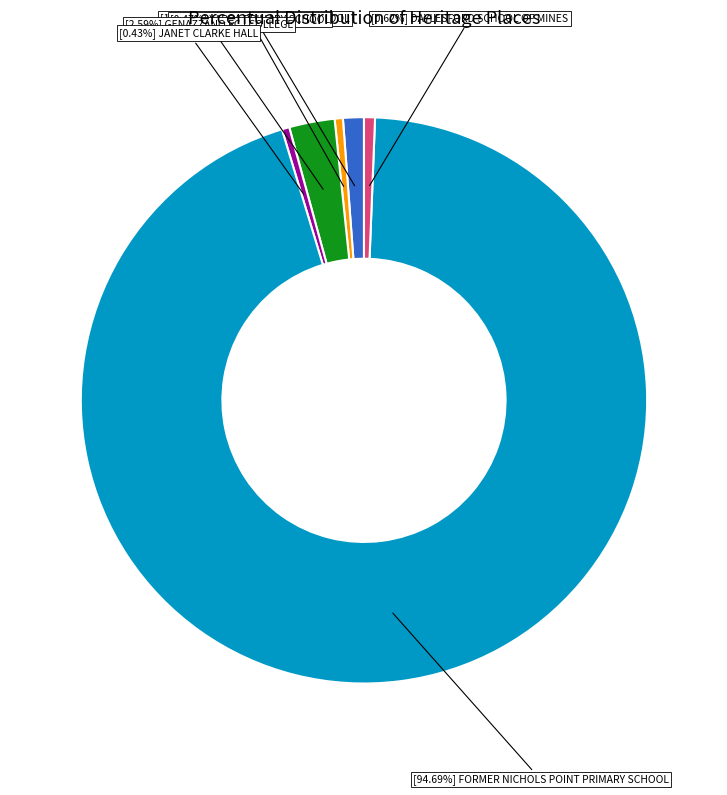

Is there any slice that represents more than half of the pie?

Yes